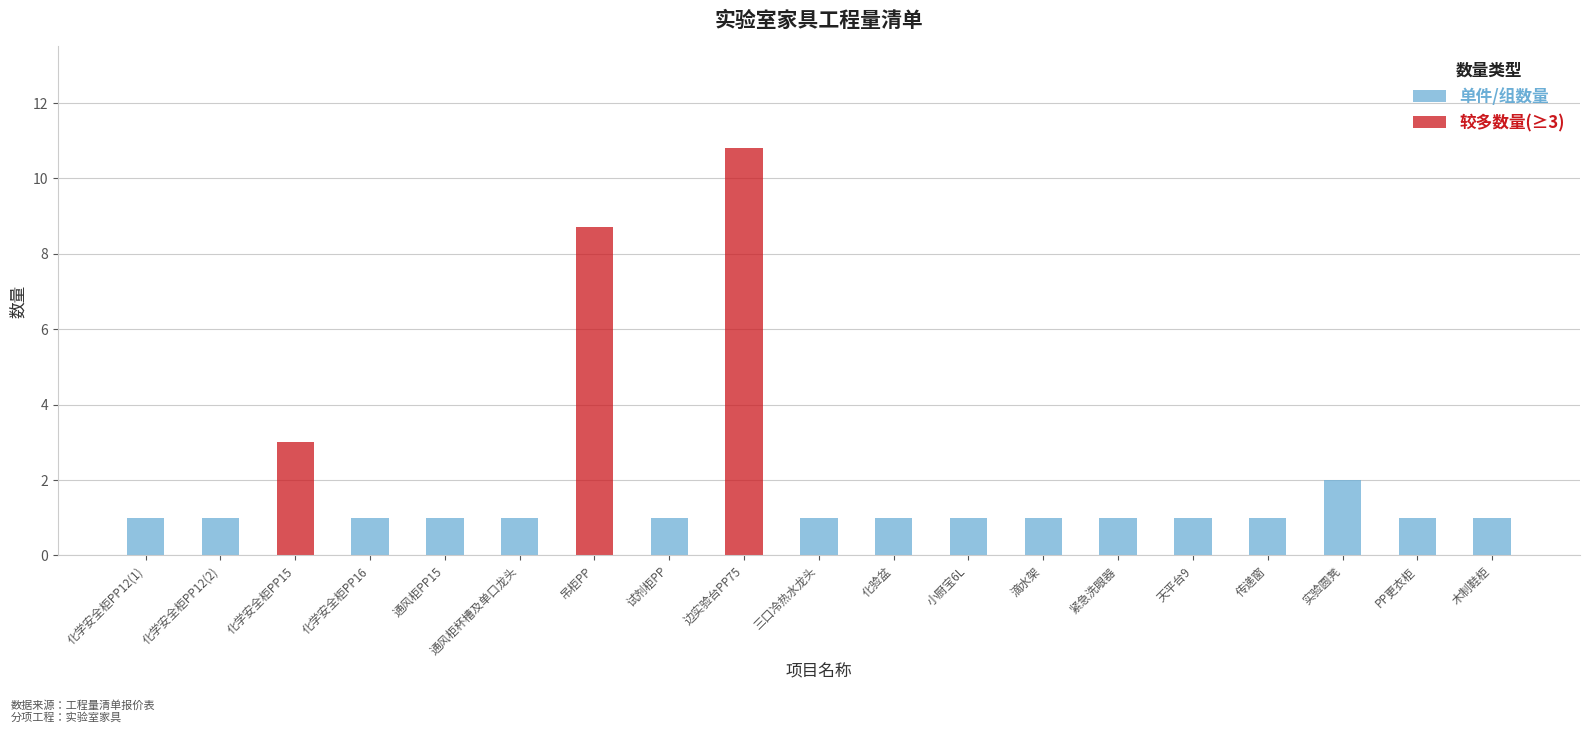

What is the label of the 8th bar from the left?

试剂柜PP